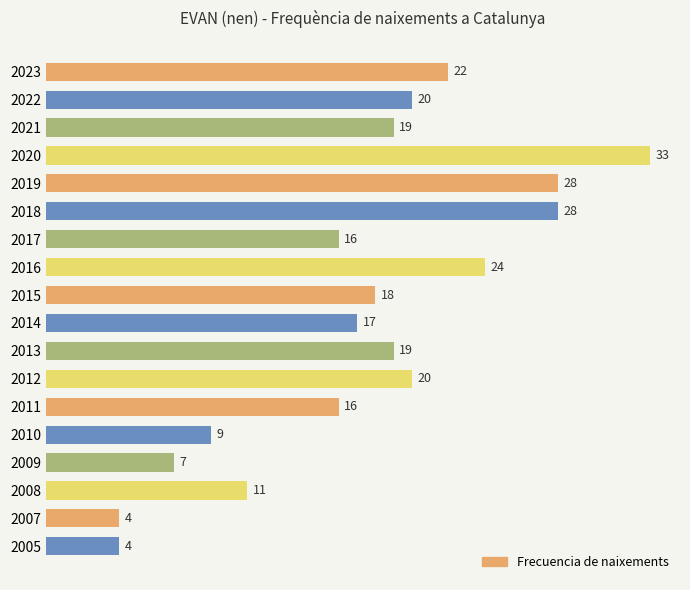

What is the difference between the maximum and second lowest values?

29